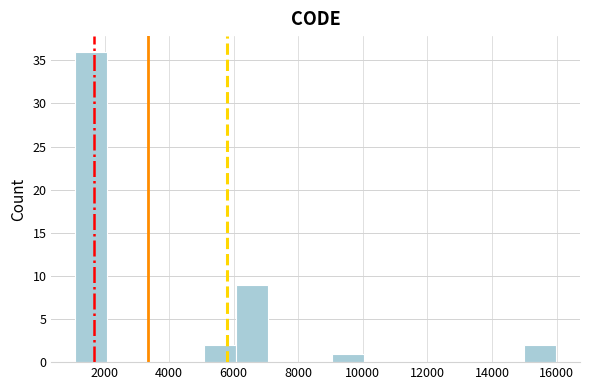

Over which range of the x-axis is the bar tallest?

1200 to 2000